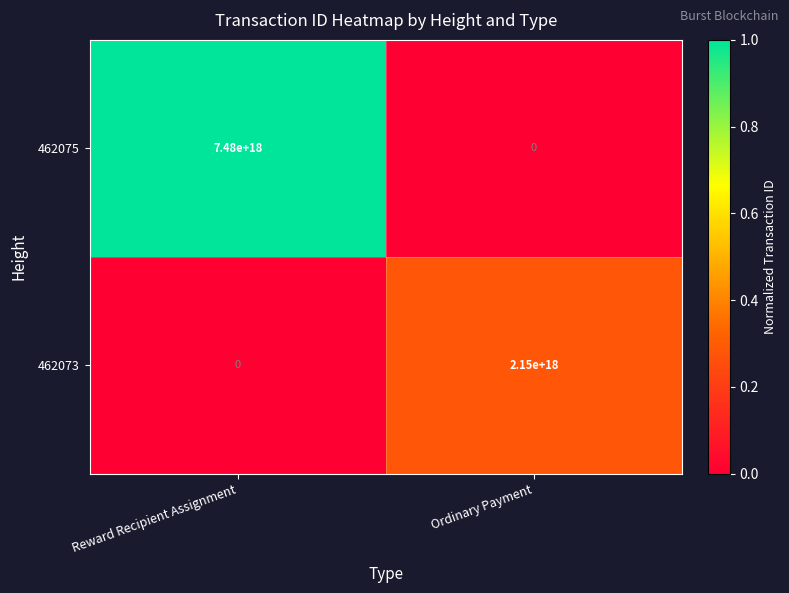

The value of 462073 at Ordinary Payment is 2150000000000000000. True or false?

True